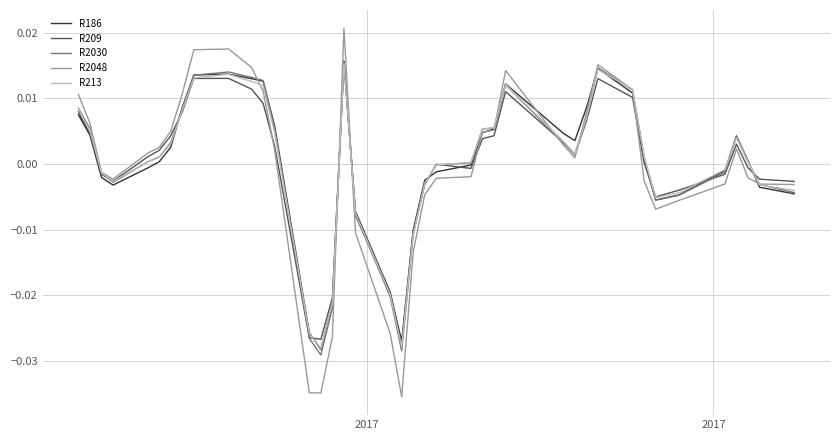

Which series has the largest range (max minus min)?

R2048